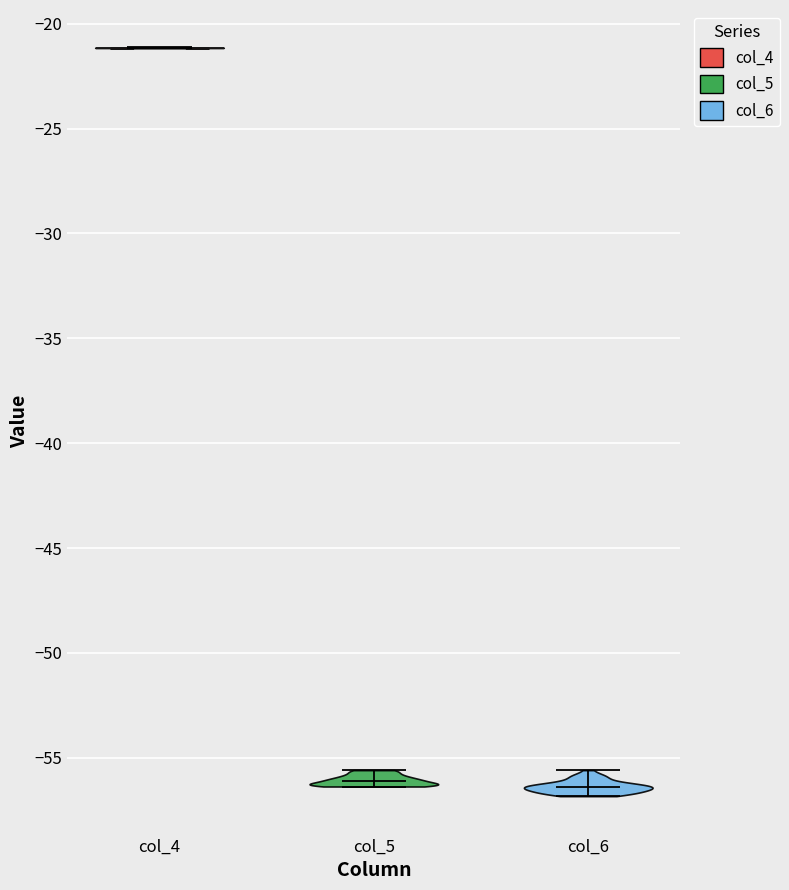

Reading left to right, read every violin against the y-axis: where its median line is, and the lowest and highest points it reaches. The values are not printed on the chart, so give them approximately, as read against the axis.

col_4: median line -21.0, lowest point -21.0, highest point -21.0
col_5: median line -56.0, lowest point -56.5, highest point -55.5
col_6: median line -56.5, lowest point -57.0, highest point -55.5